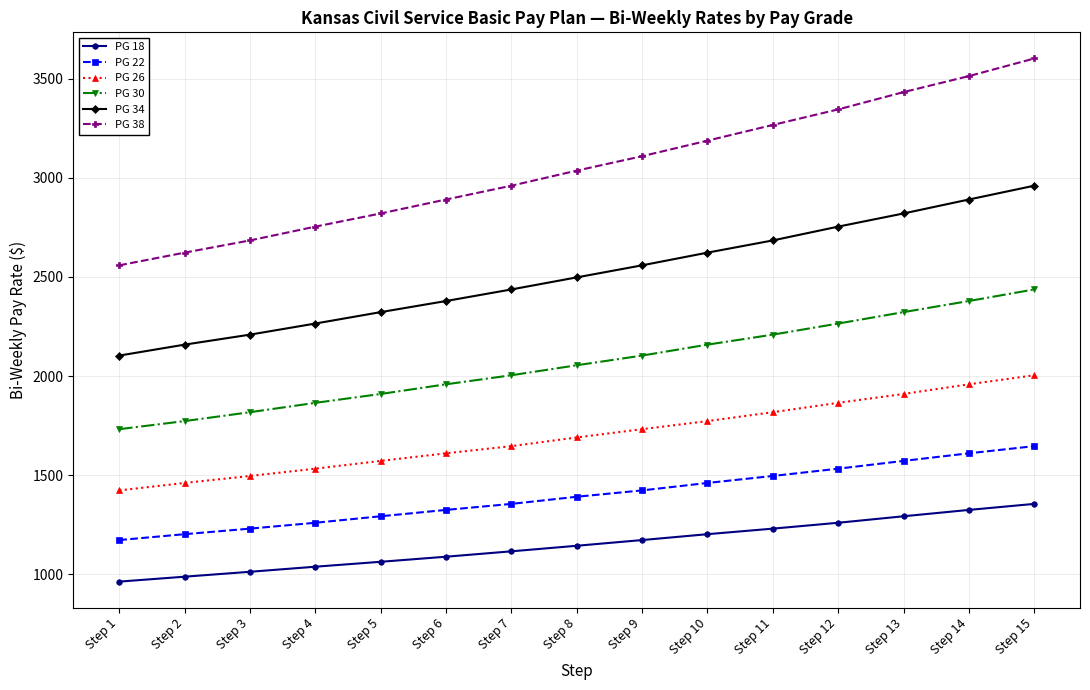

What is the sum of the PG 22 values at Step 9 and Step 1?

2596.0